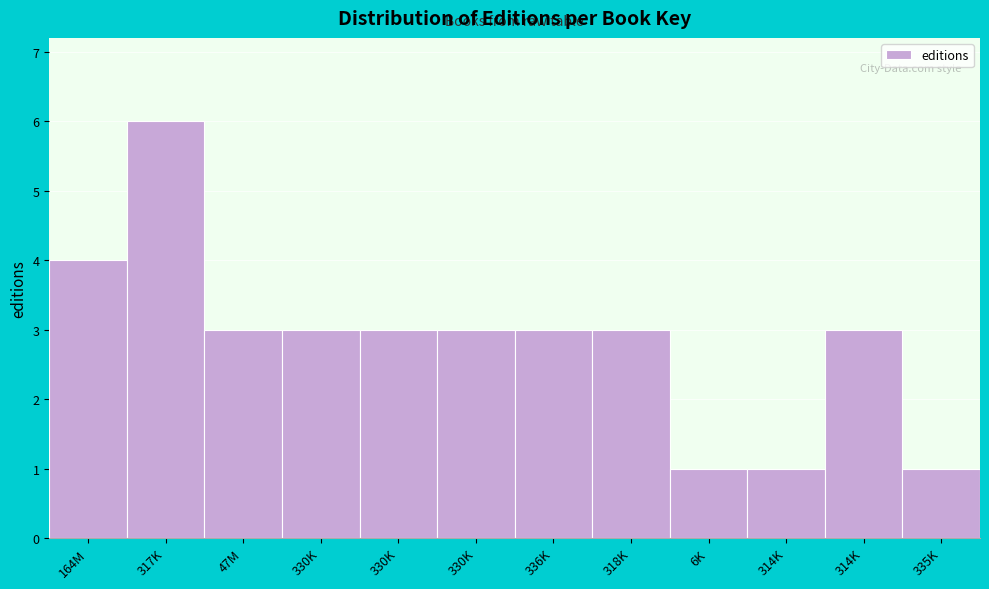

Does the chart contain any negative values?

No